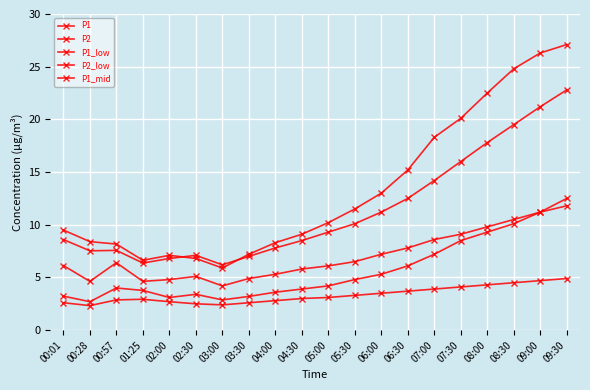

How many lines are shown in the chart?

5